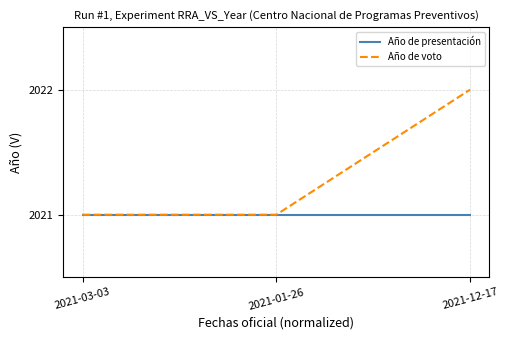

Which series has the largest total across all categories?

Año de voto